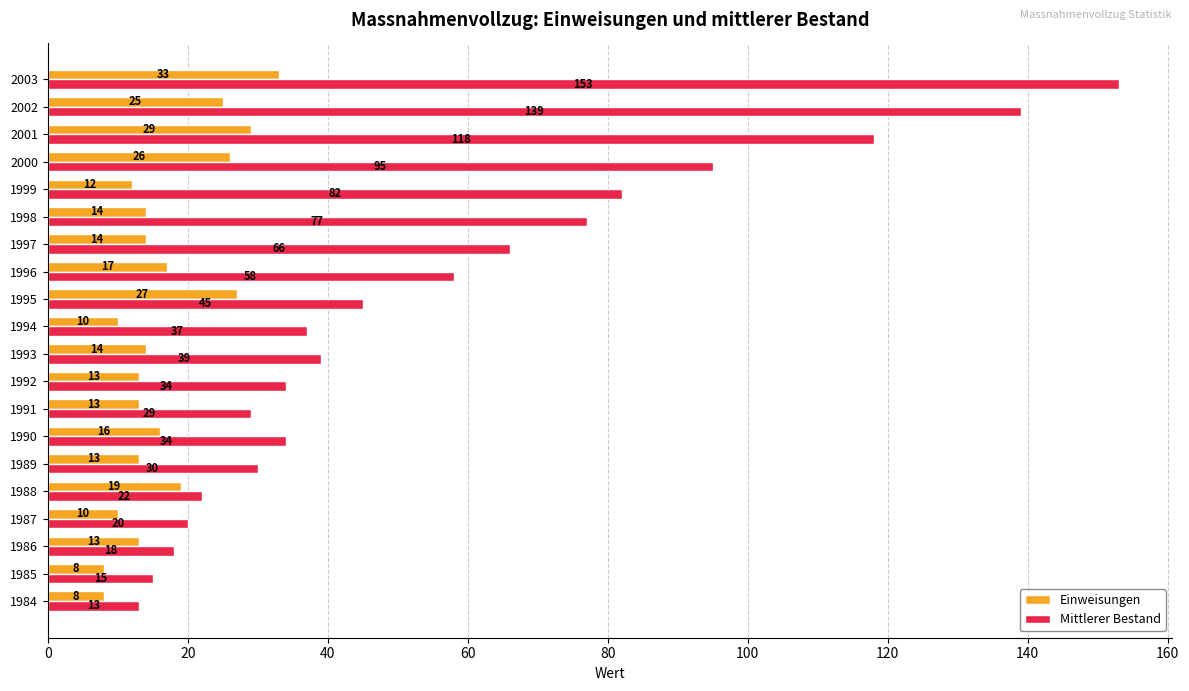

Rank the series by their average value, from highest to lowest.

Mittlerer Bestand, Einweisungen